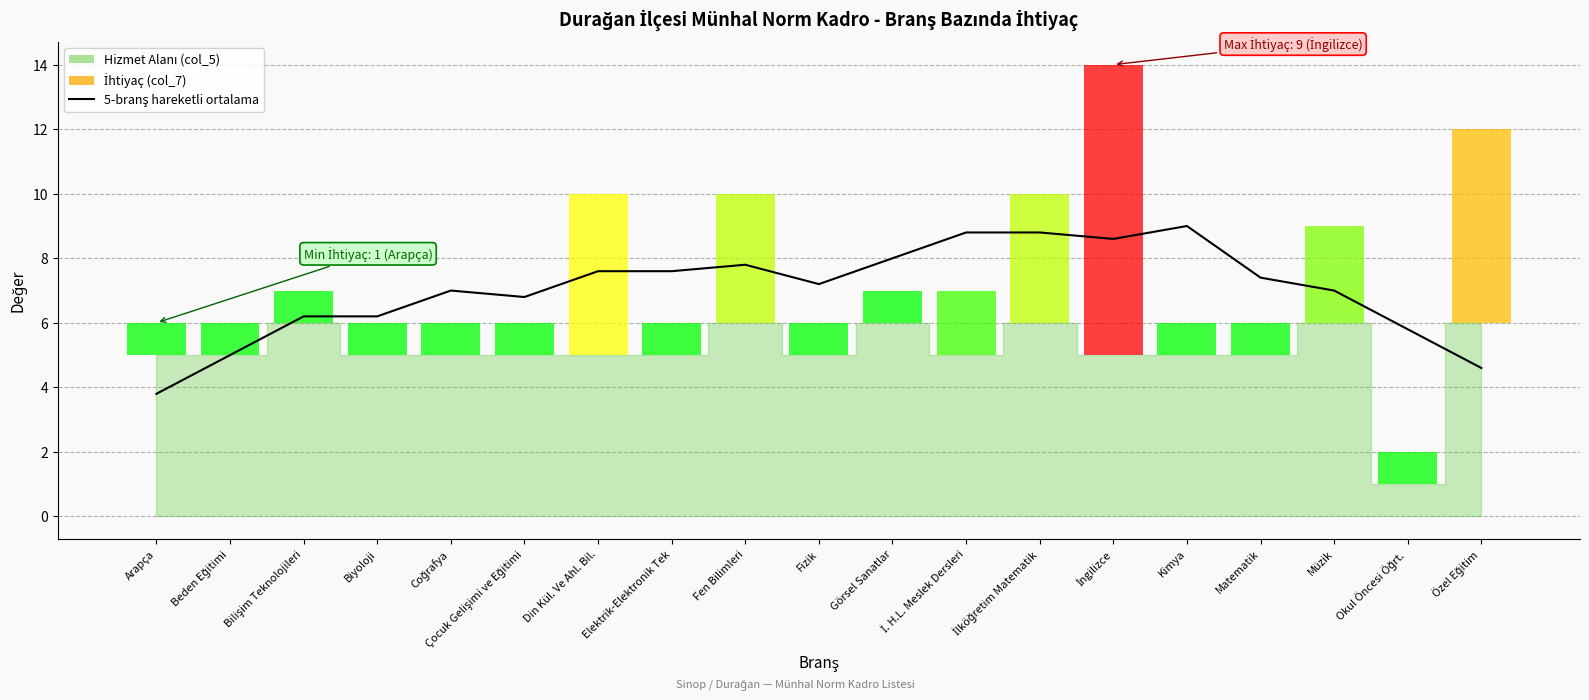

Where is the data nearest to the value 6?

Okul Öncesi Öğrt.